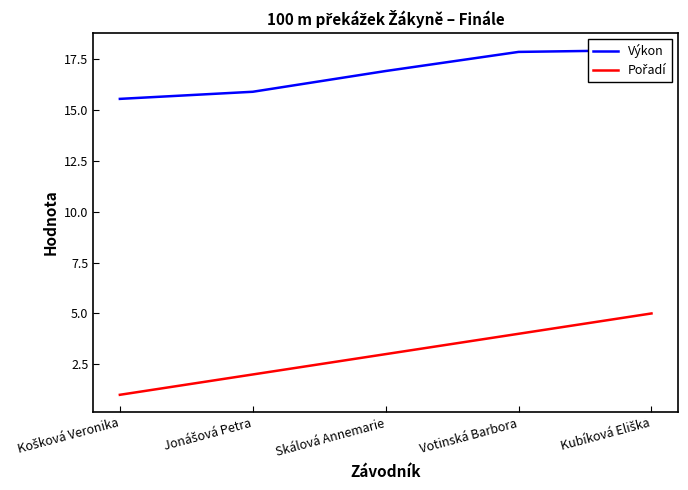

What is the sum of all Pořadí values?

15.0